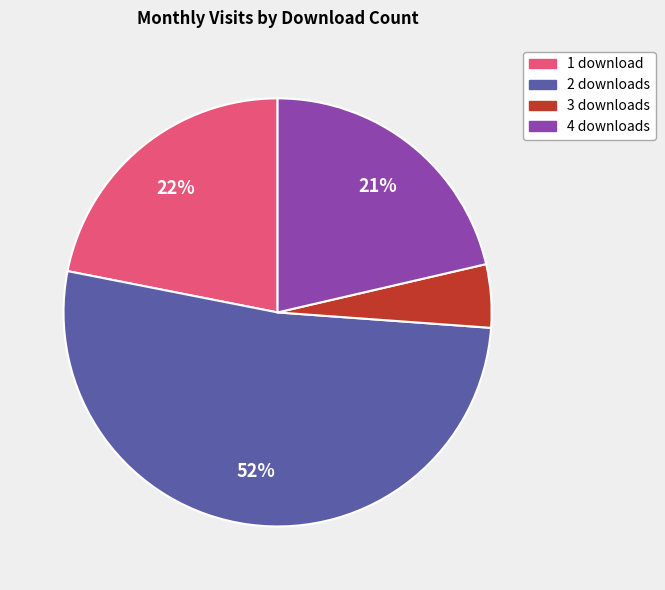

To the nearest percent, what is the average slice percentage?

25%